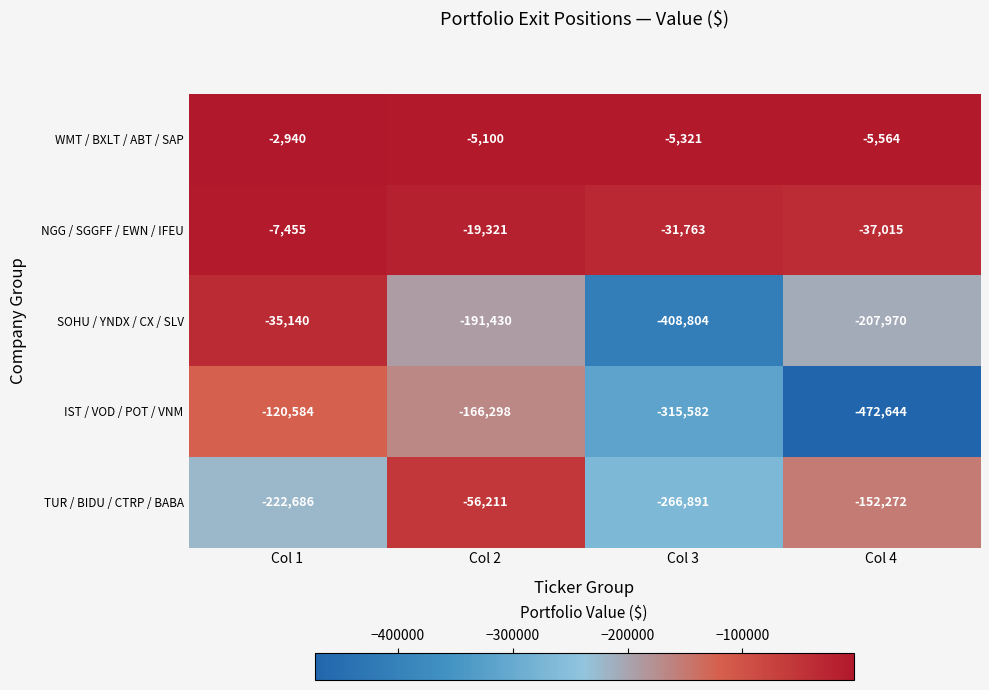

Reading left to right, transcribe all the data shown in this chart.

WMT / BXLT / ABT / SAP: -2940	-5100	-5321	-5564
NGG / SGGFF / EWN / IFEU: -7455	-19321	-31763	-37015
SOHU / YNDX / CX / SLV: -35140	-191430	-408804	-207970
IST / VOD / POT / VNM: -120584	-166298	-315582	-472644
TUR / BIDU / CTRP / BABA: -222686	-56211	-266891	-152272